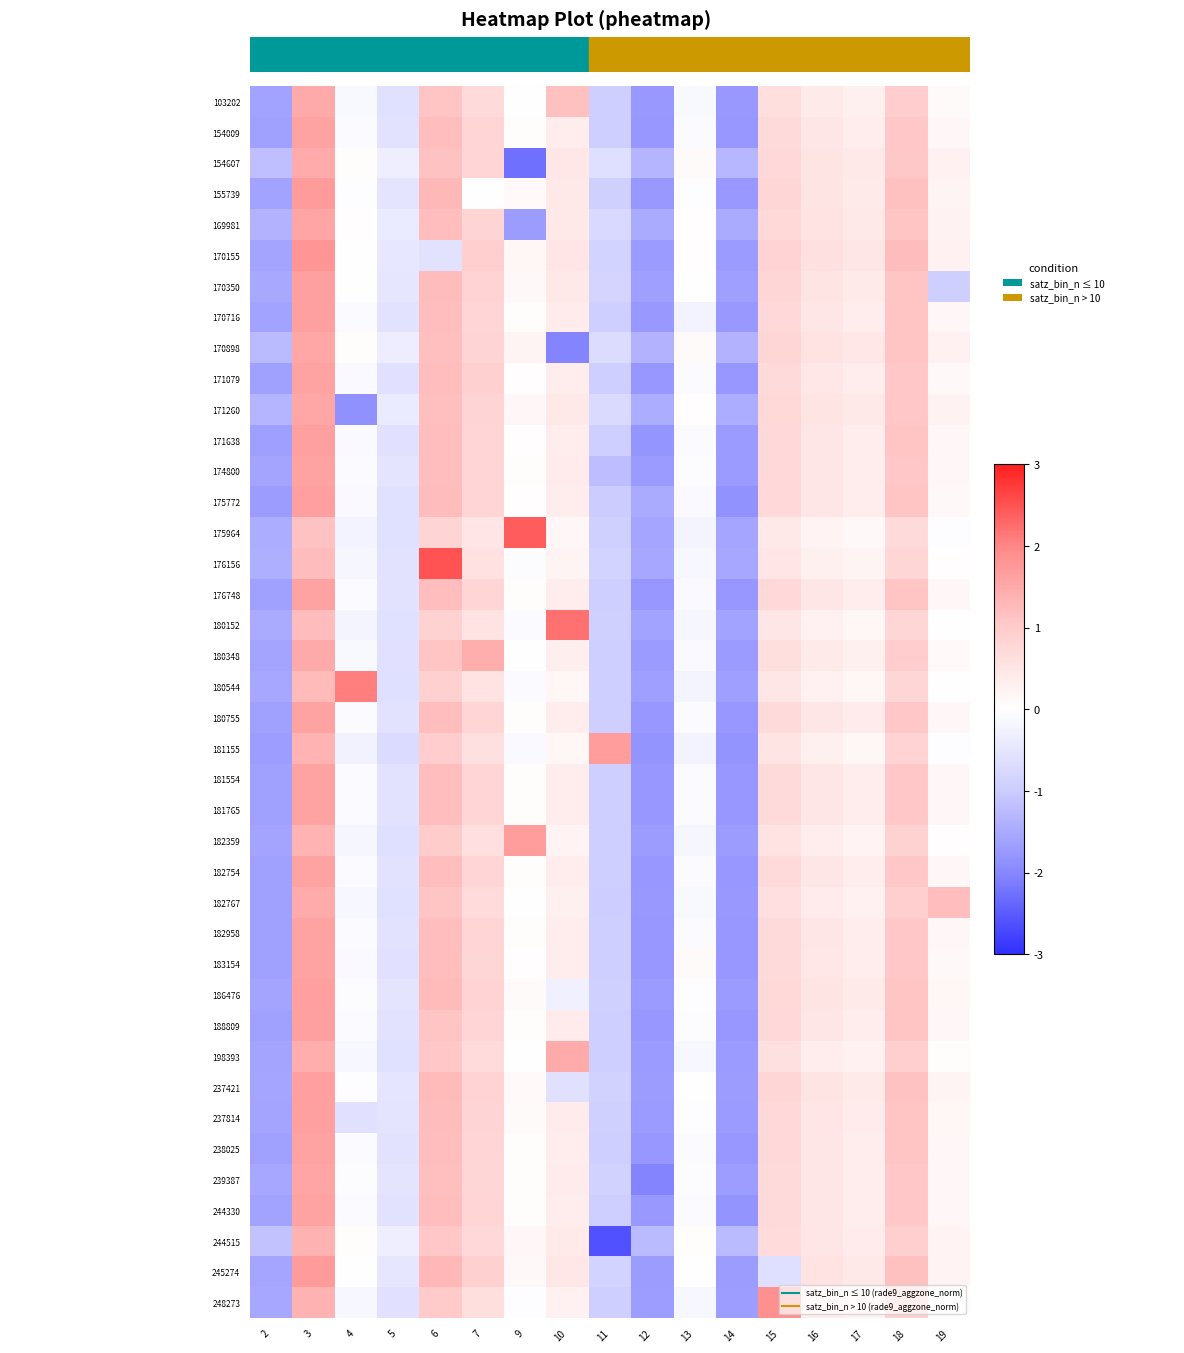

Between 3 and 9, which series saw the biggest shift?

154607